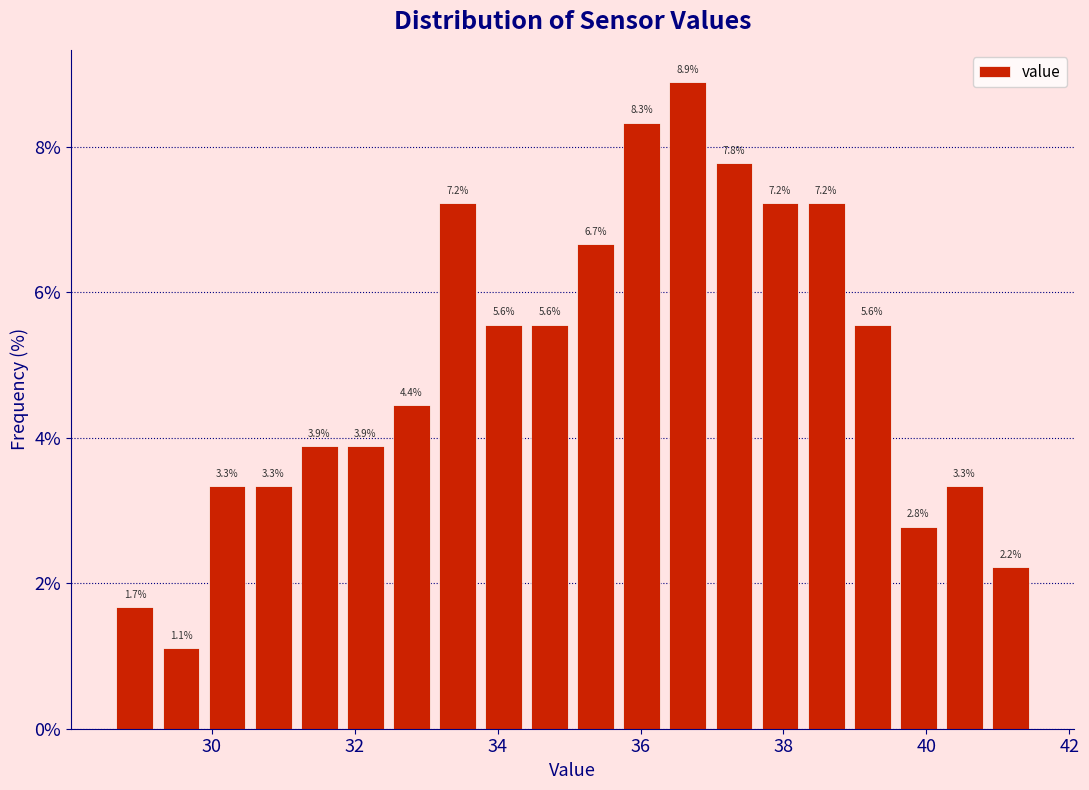

Read against the x-axis, roughly where is the centre of the tallest bar?

36.6